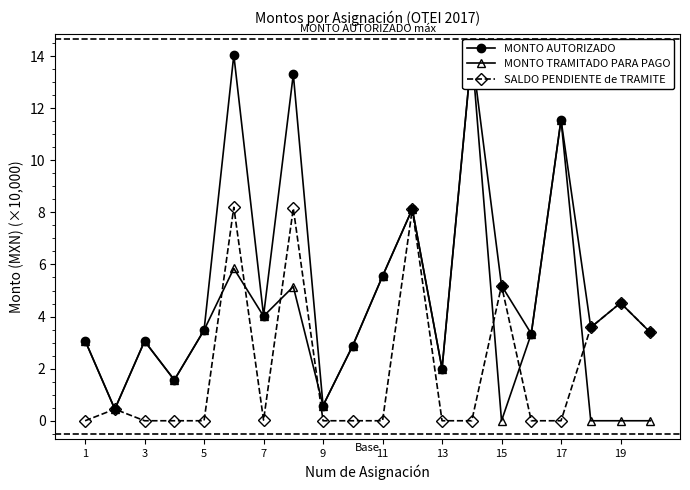

In MONTO TRAMITADO PARA PAGO, how many points are lower than both neighbors (excluding endpoints)?

6